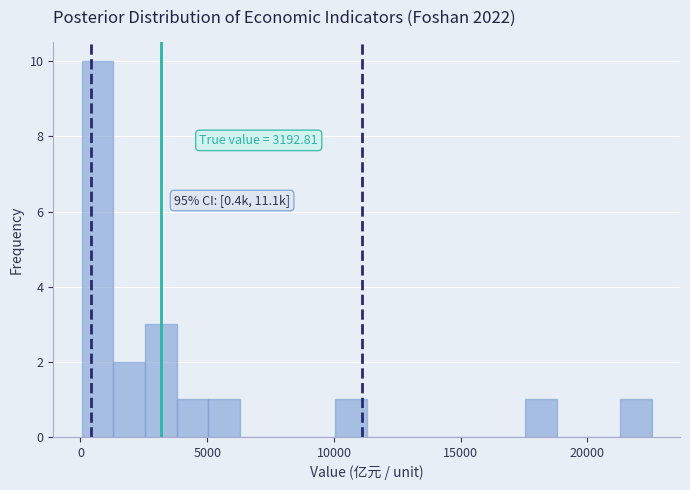

Around what value on the x-axis is the tallest bar? Give the approximate position of its centre, as read against the axis.

500